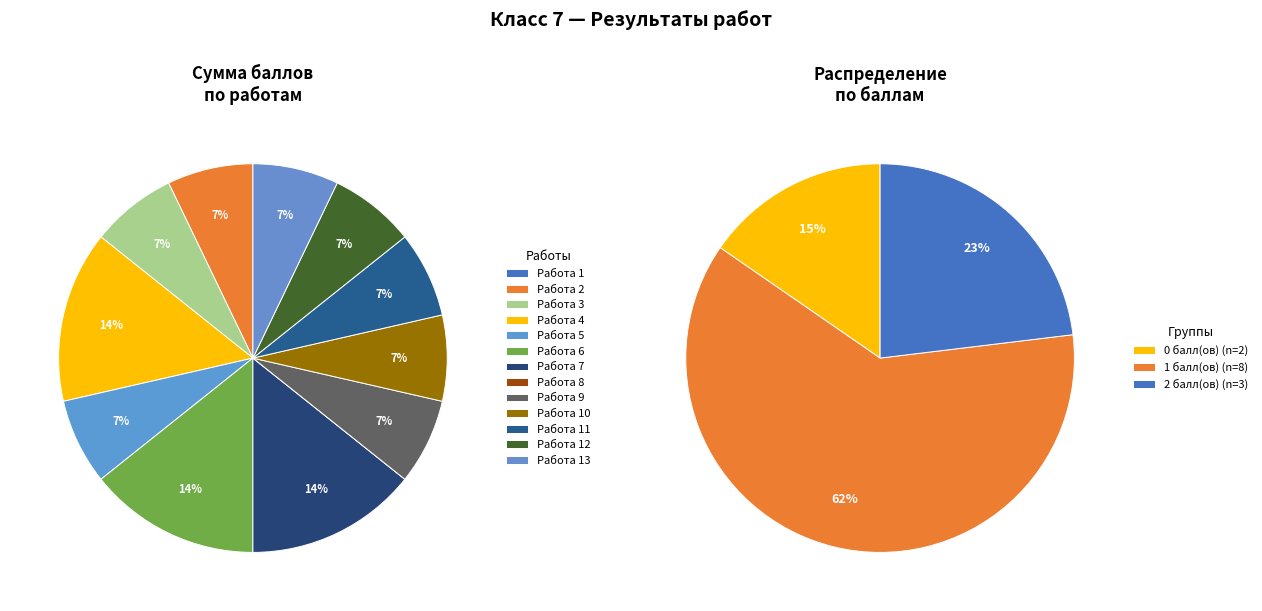

To the nearest percent, what is the difference between the largest and smallest slice percentages?

14%